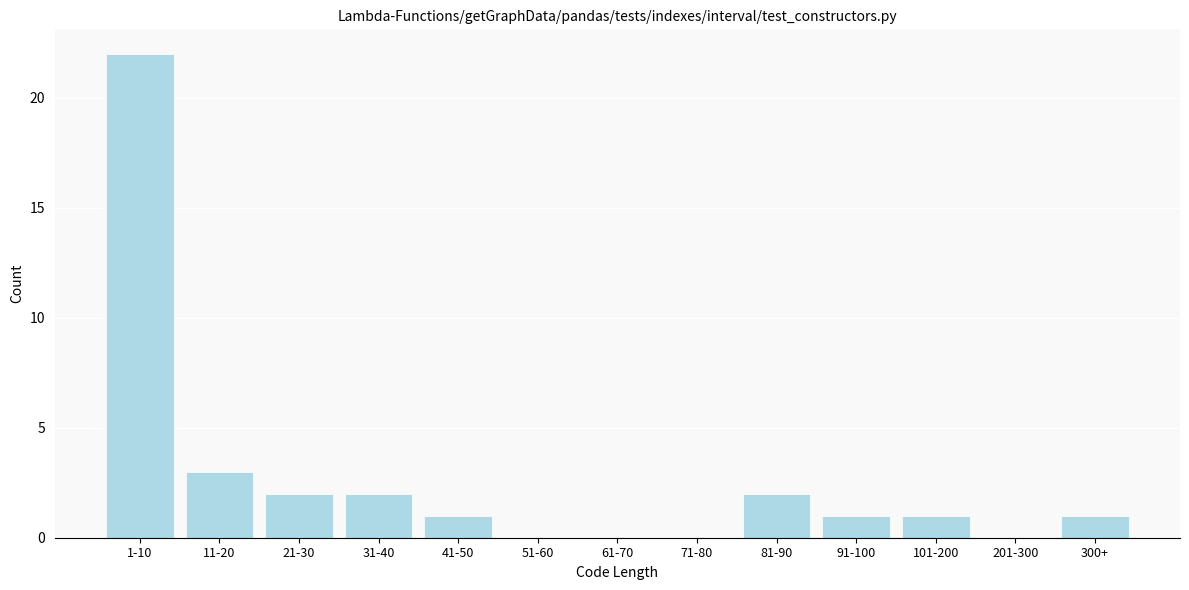

Reading left to right, extract all data points from this chart.

1-10=22	11-20=3	21-30=2	31-40=2	41-50=1	51-60=0	61-70=0	71-80=0	81-90=2	91-100=1	101-200=1	201-300=0	300+=1